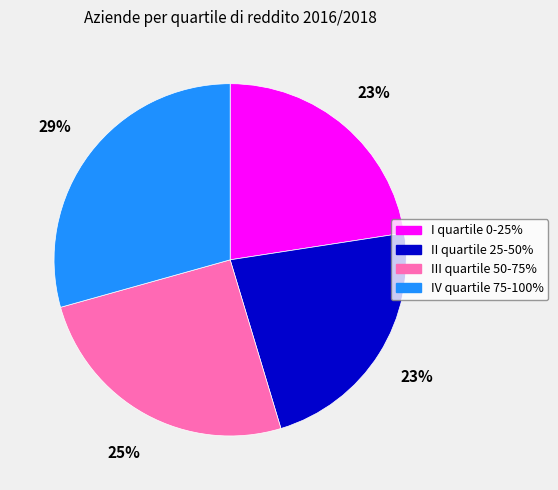

Is the sum of I quartile 0-25% and IV quartile 75-100% greater than half?

Yes